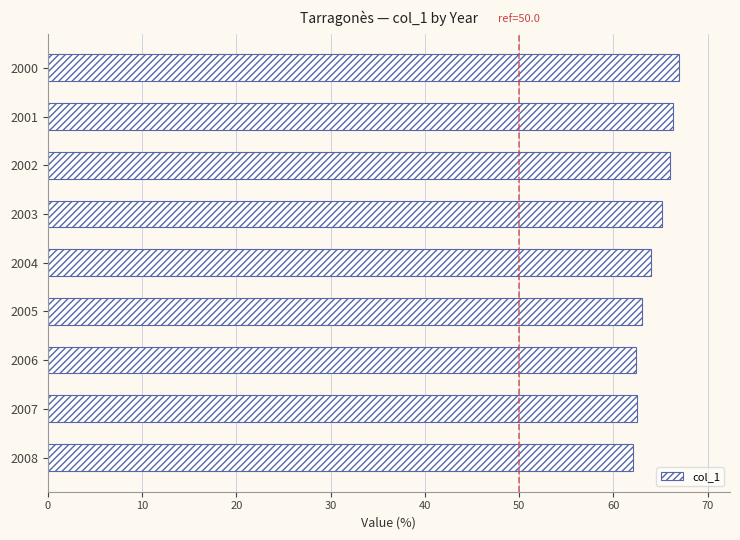

What is the smallest value displayed?

62.1